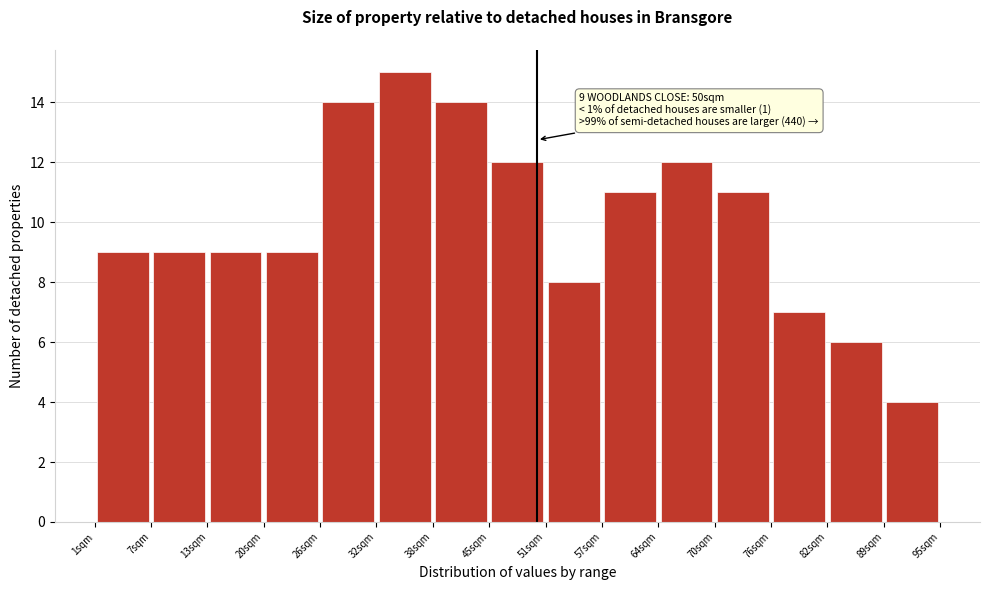

Over which range of the x-axis is the bar tallest?

32 to 38